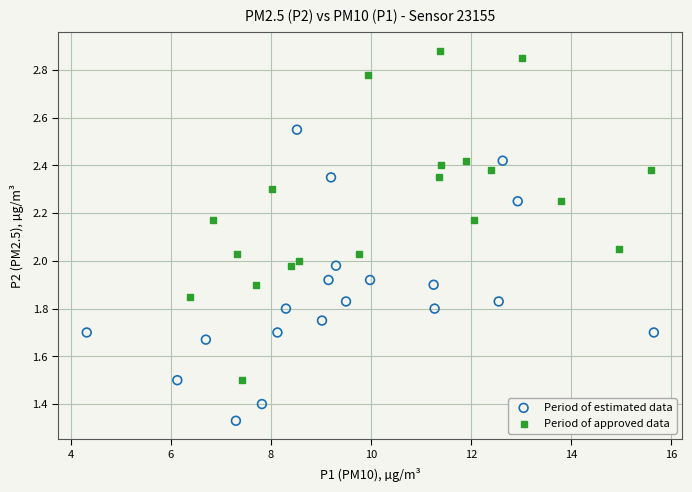

What are all the series names shown in the legend?

Period of estimated data, Period of approved data